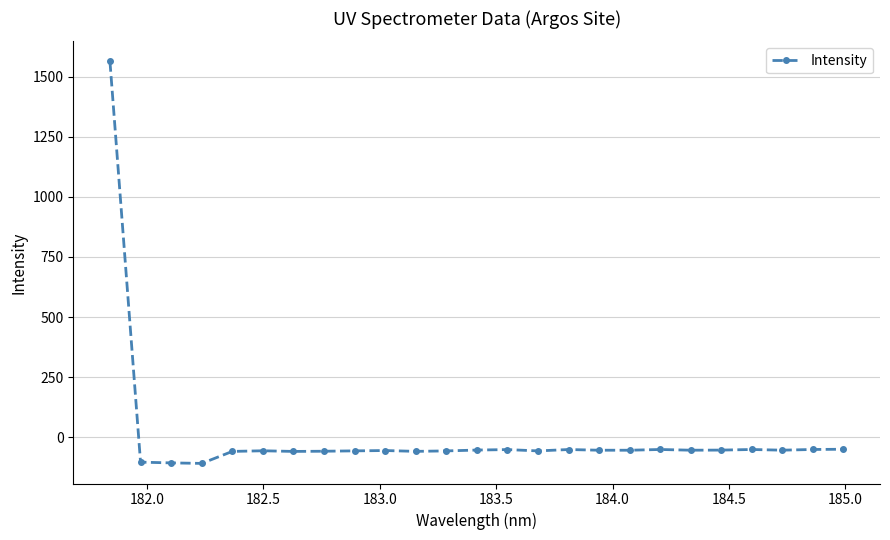

What is the sum of all values?

103.6